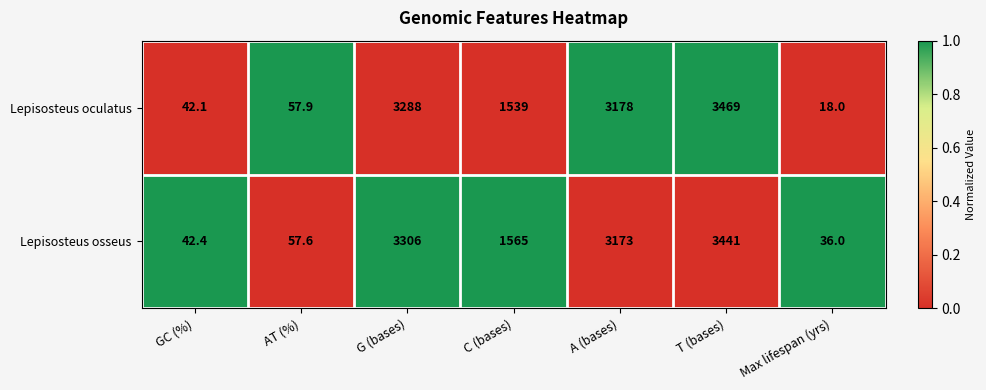

What is the spread (max minus min) of values at G (bases)?

18.0